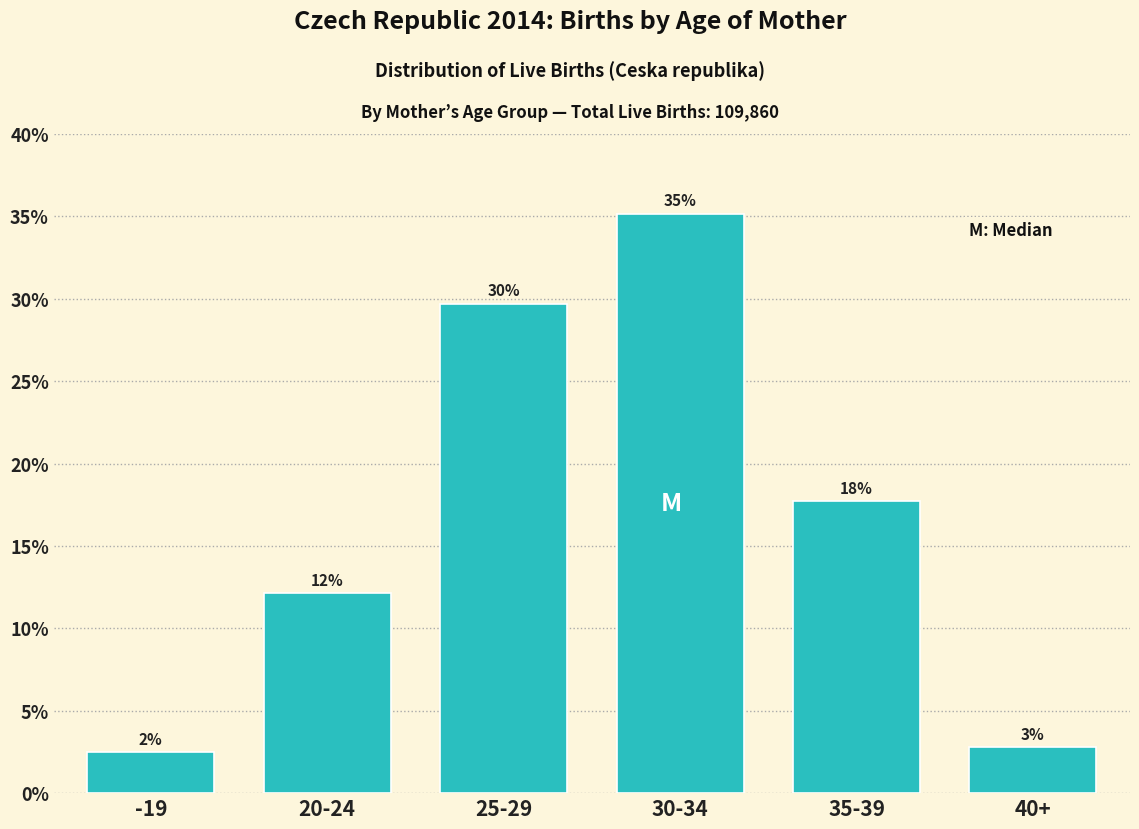

How many bars are there in total?

6